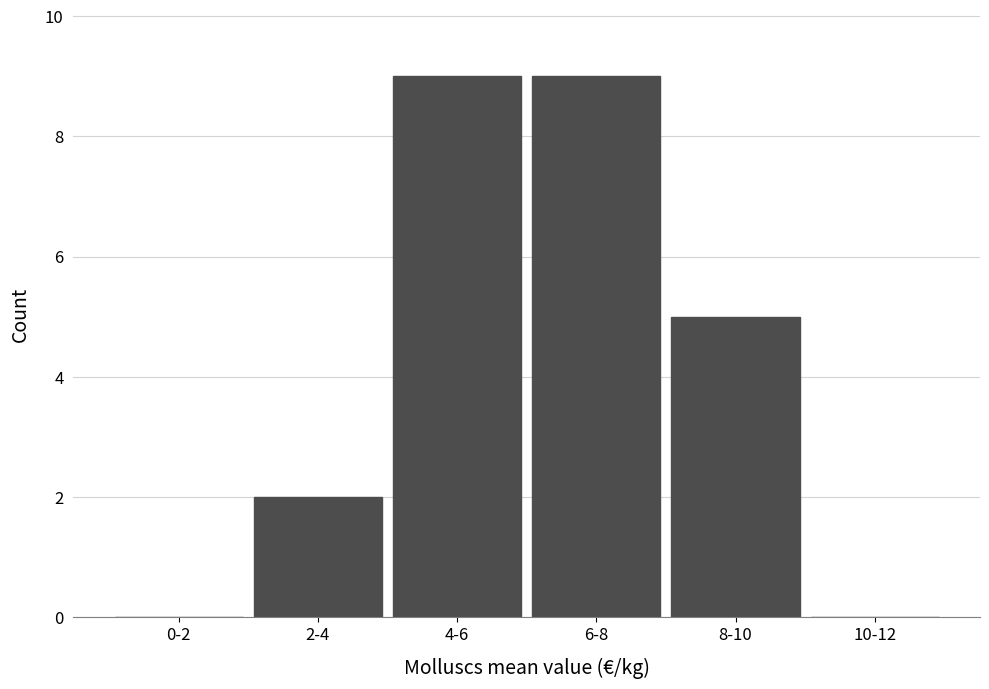

Reading right to left, extract all data points from this chart.

10-12=0	8-10=5	6-8=9	4-6=9	2-4=2	0-2=0